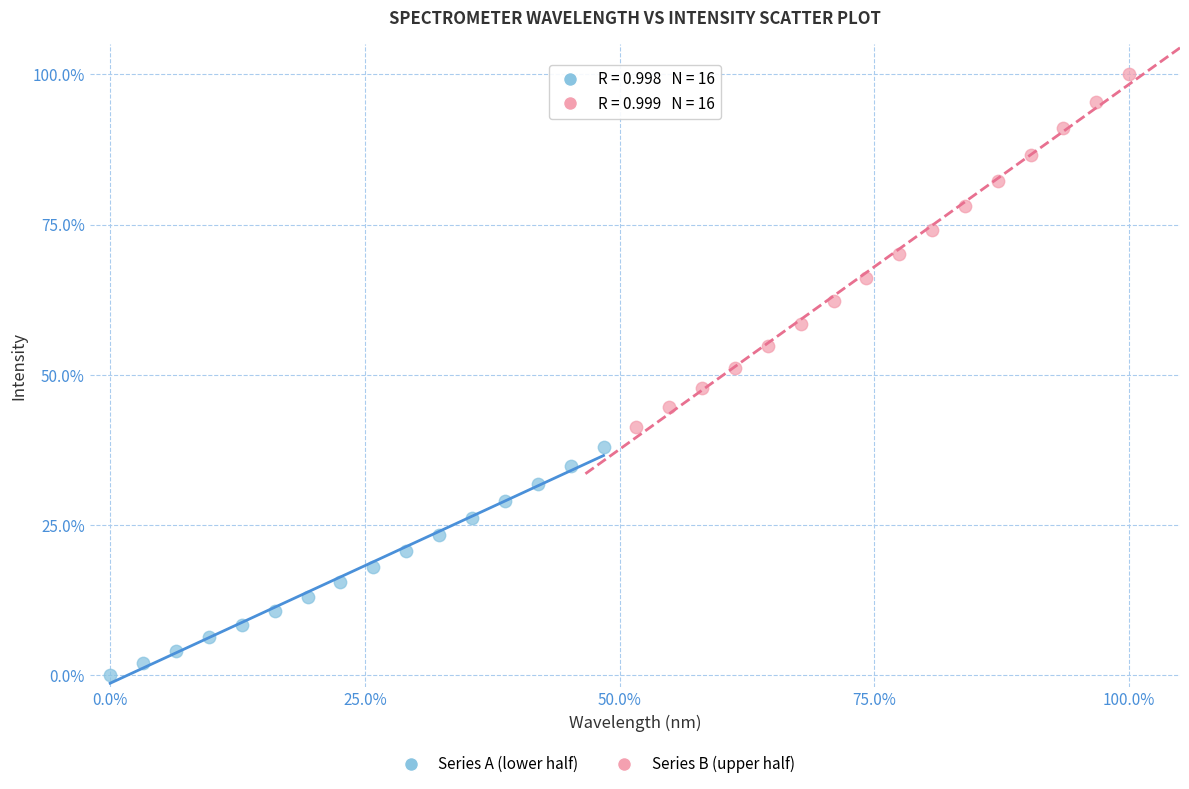

Which series has the widest spread of Y values?

Series B (upper half)